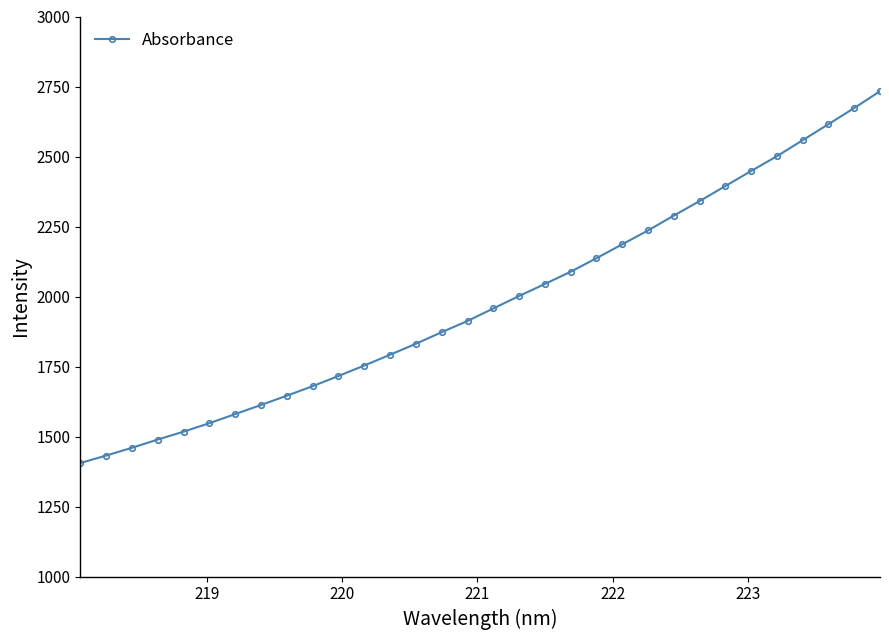

How many data points does each series have?

32